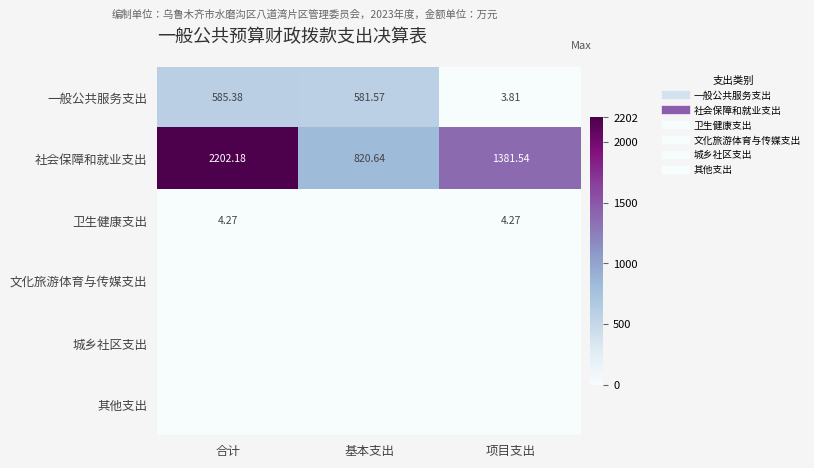

Is the value of 文化旅游体育与传媒支出 at 基本支出 greater than the value of 其他支出 at 项目支出?

No